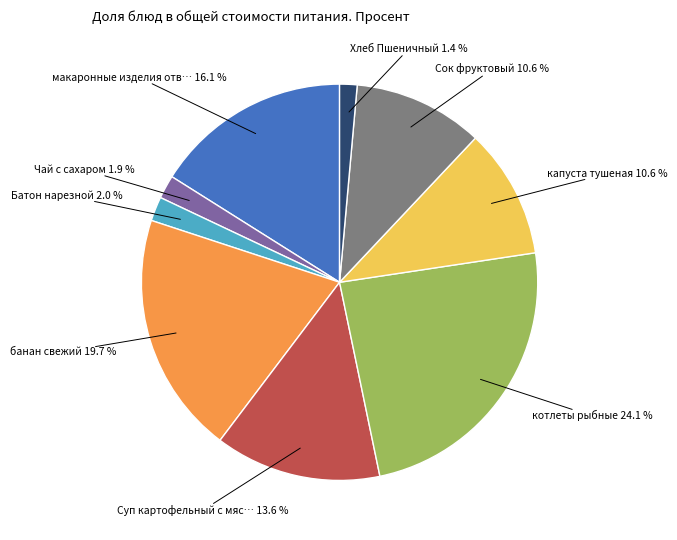

To the nearest percent, what is the average slice percentage?

11%